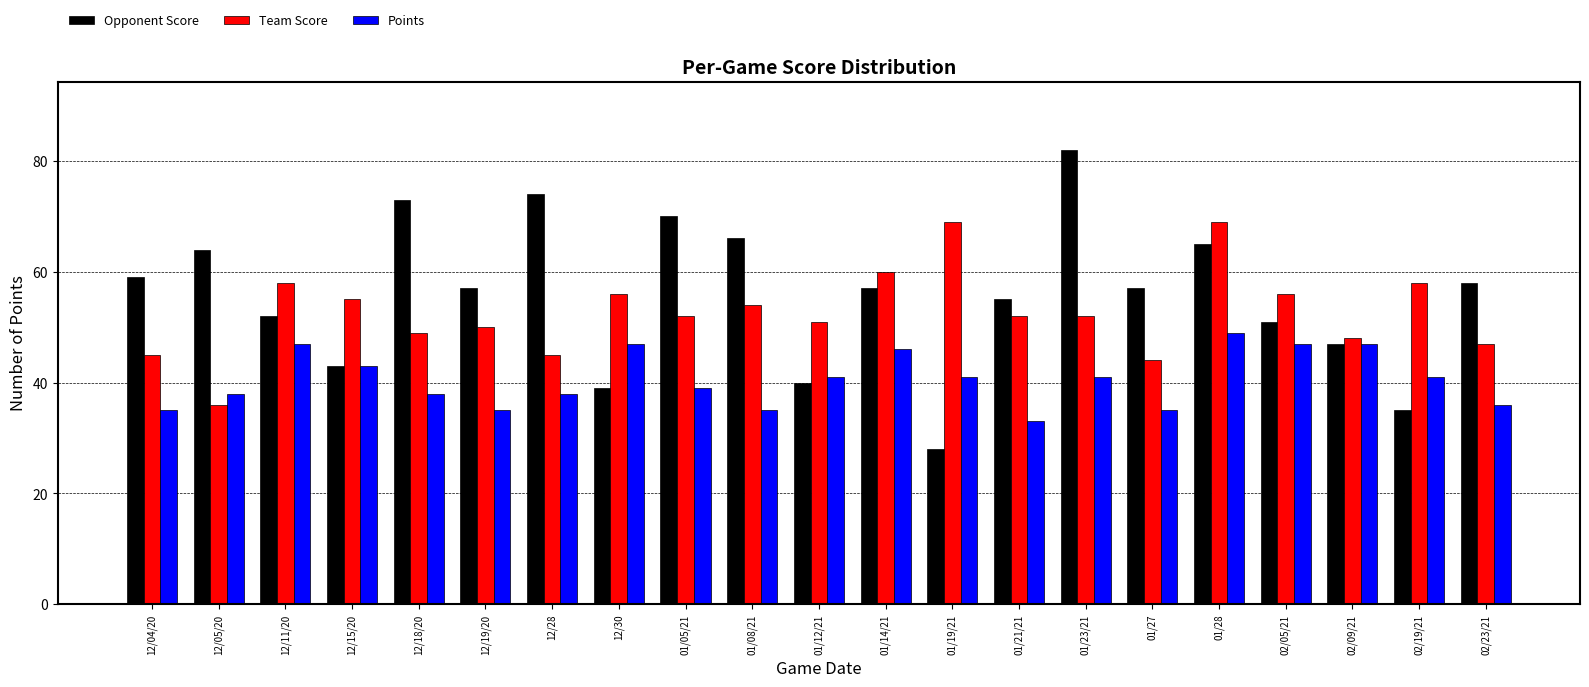

What is the total value across all series at 01/23/21?

175